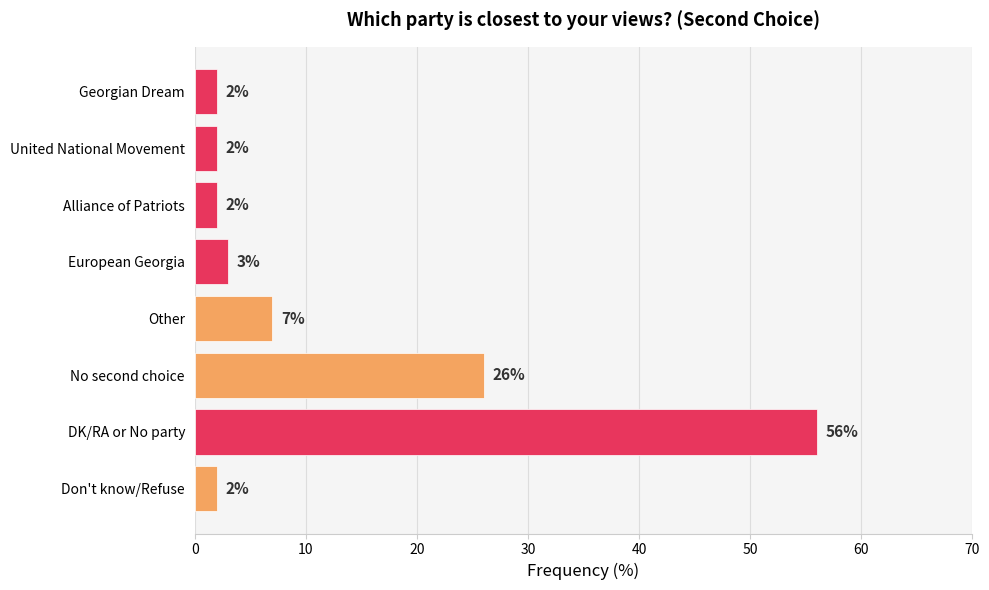

The value at Georgian Dream is 2. True or false?

True